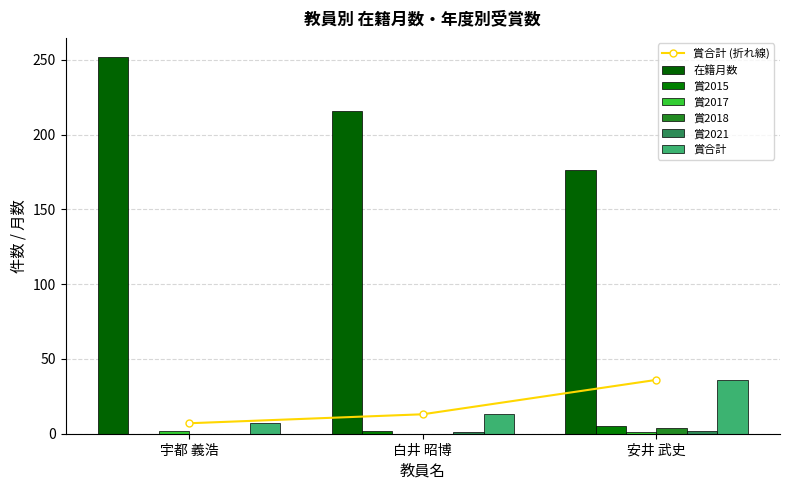

What is the approximate value of 在籍月数 at 安井 武史, to the nearest 10?

180